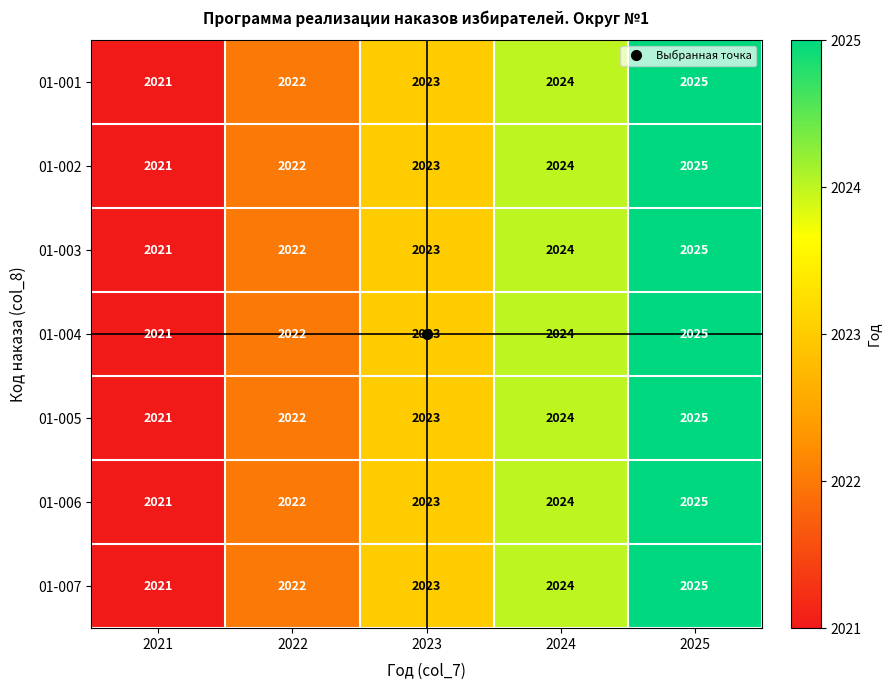

At which label is 01-002 closest to 2023?

2023